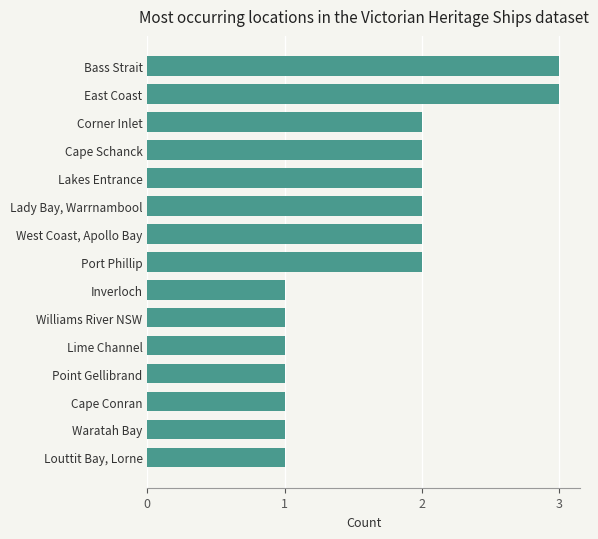

What is the sum of all values?

25